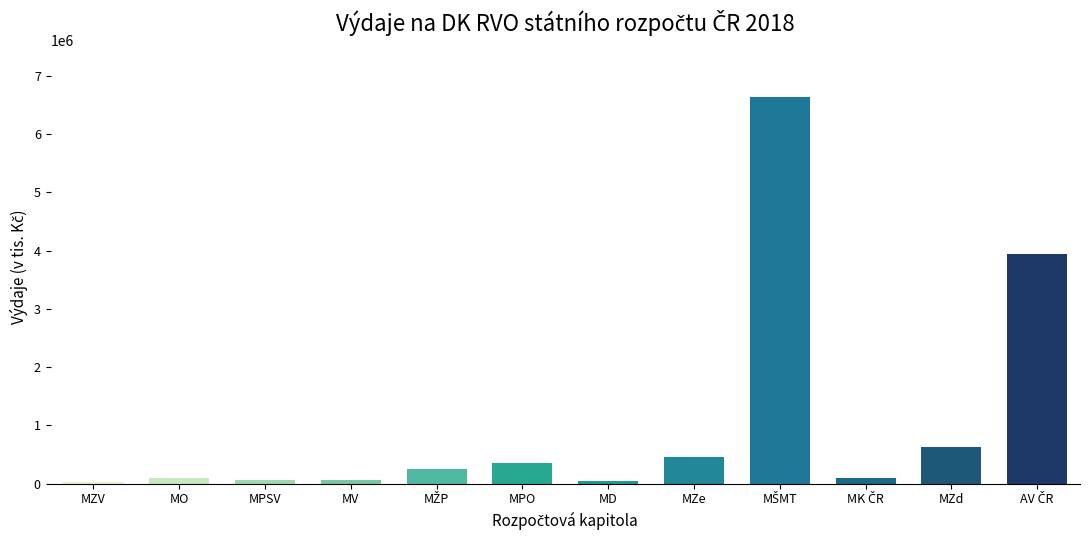

Does the chart contain stacked bars?

No